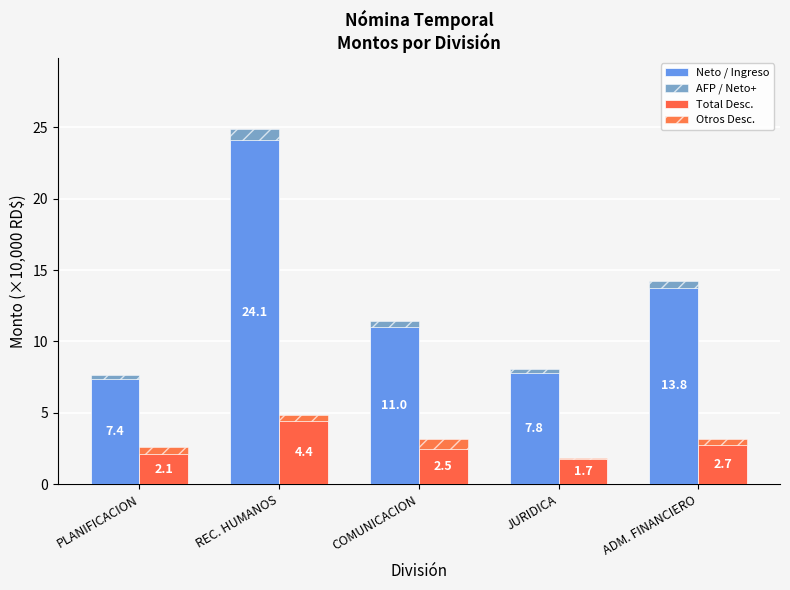

What is the difference between the maximum and minimum values in the Total Desc. series?

2.7